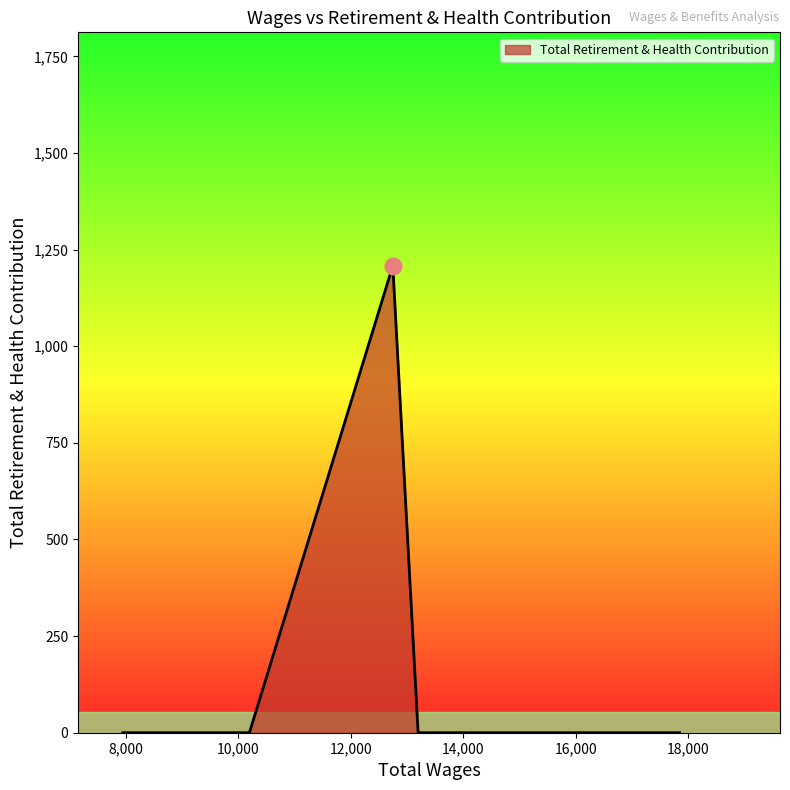

How many interior local peaks (higher than both neighbors) does the data have?

1